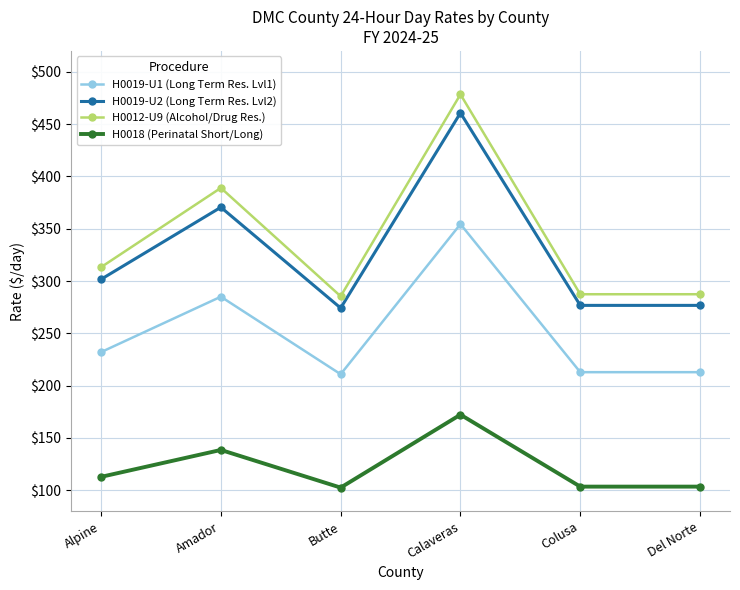

What is the value of the H0019-U2 (Long Term Res. Lvl2) point at the 3rd from the left?

274.2